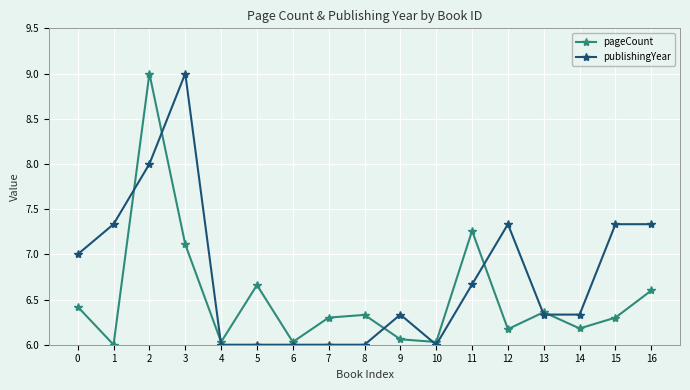

The value of publishingYear at 2 is 1.6. True or false?

False